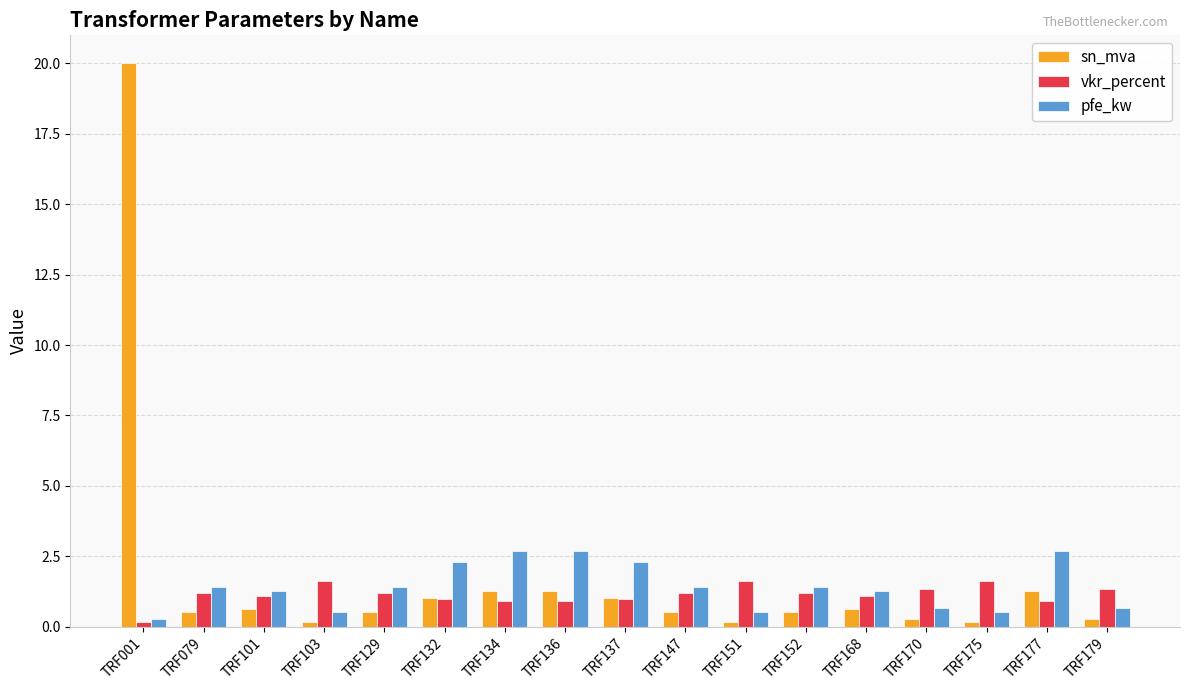

What is the maximum value shown in the chart?

20.0